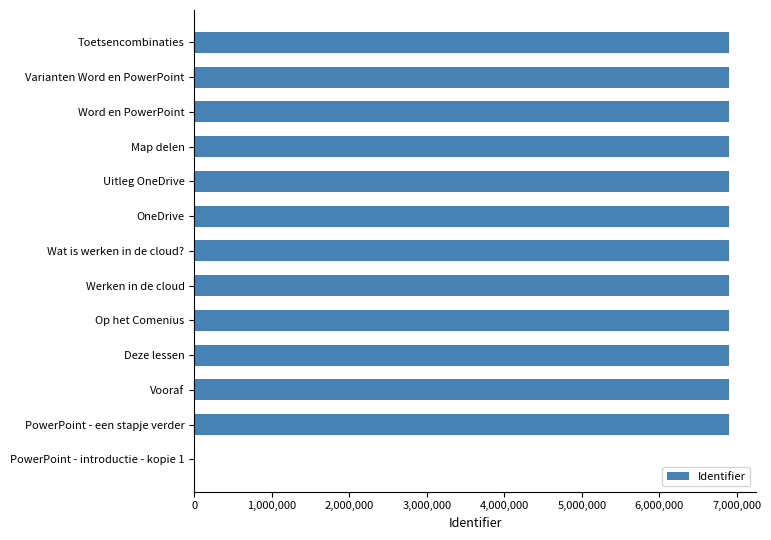

Approximately how many times larger is the value at Deze lessen compared to Toetsencombinaties?

1.0